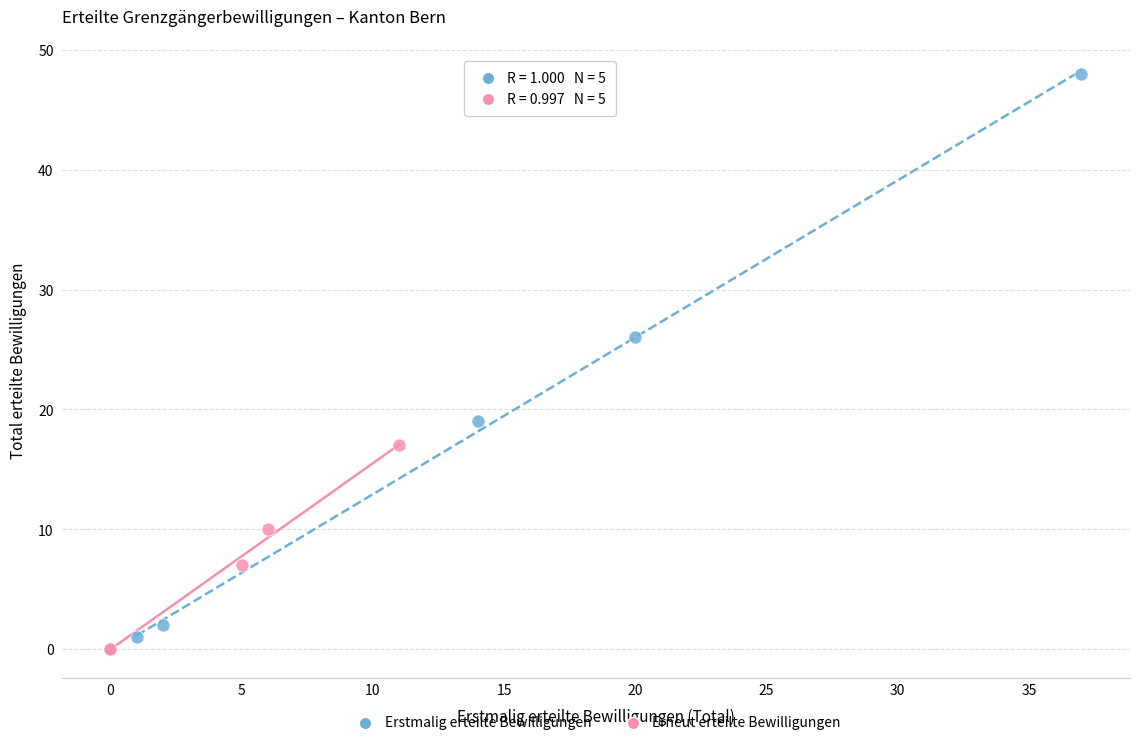

Which series reaches the maximum Y coordinate?

Erstmalig erteilte Bewilligungen